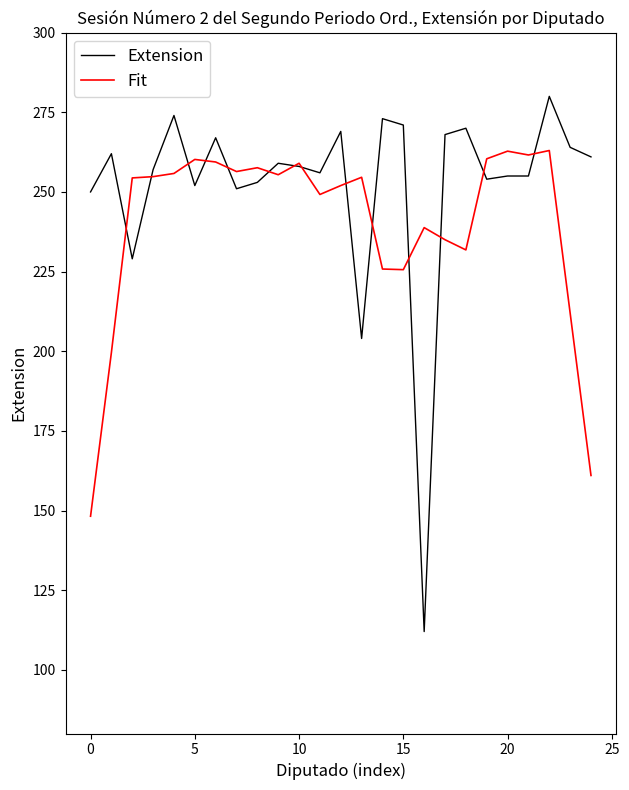

Which series has the largest range (max minus min)?

Extension